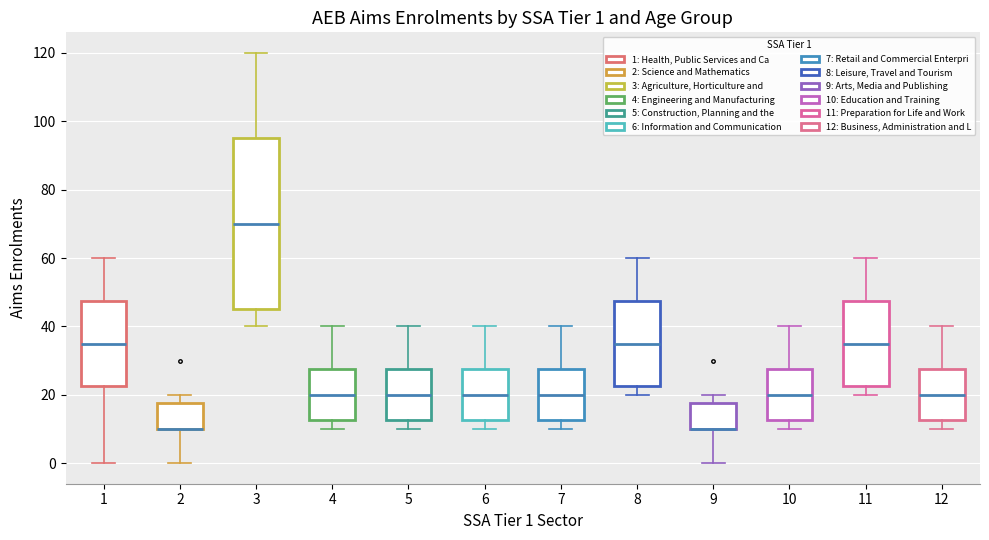

Which box is the tallest, from its lower edge to its upper edge?

3